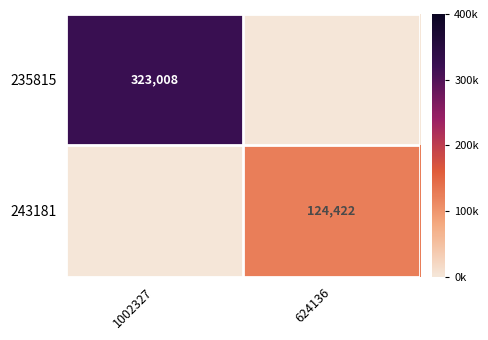

The value of 235815 at 1002327 is 549678. True or false?

False